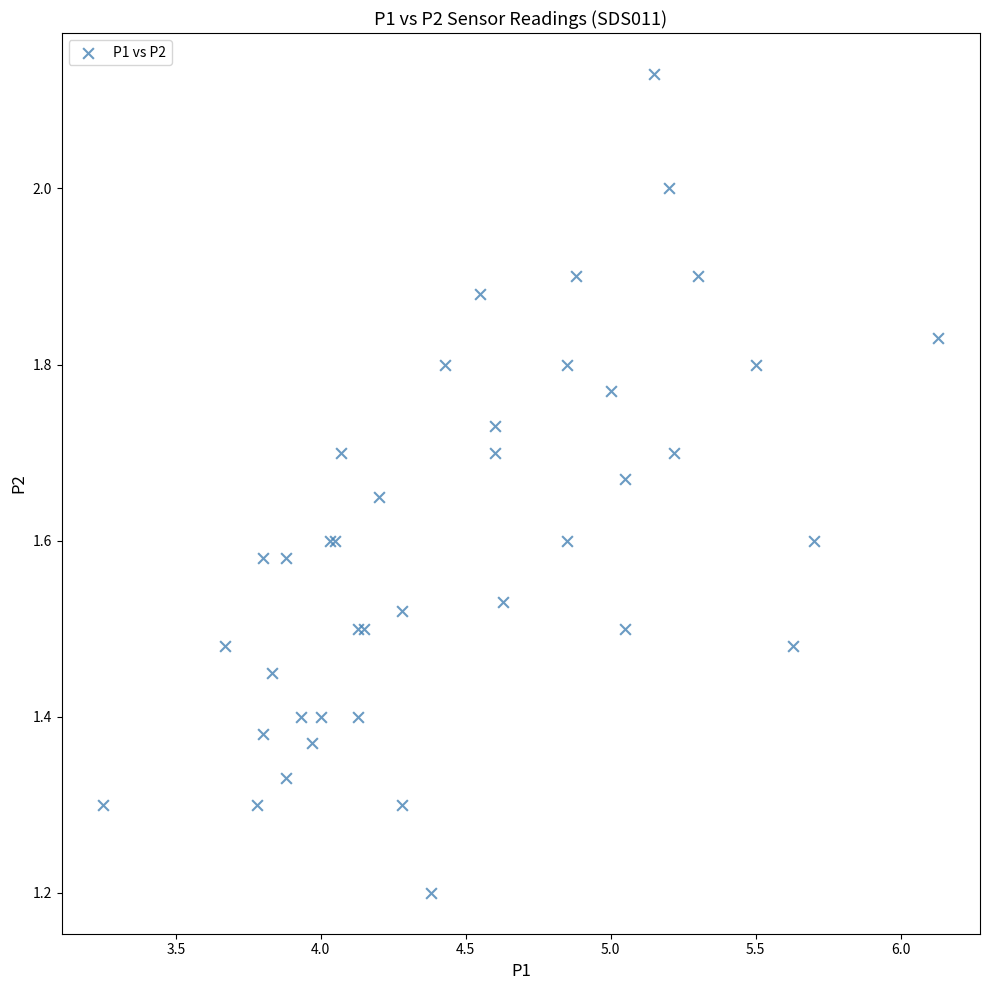

What Y value in the scatter plot is closest to 1?

1.2